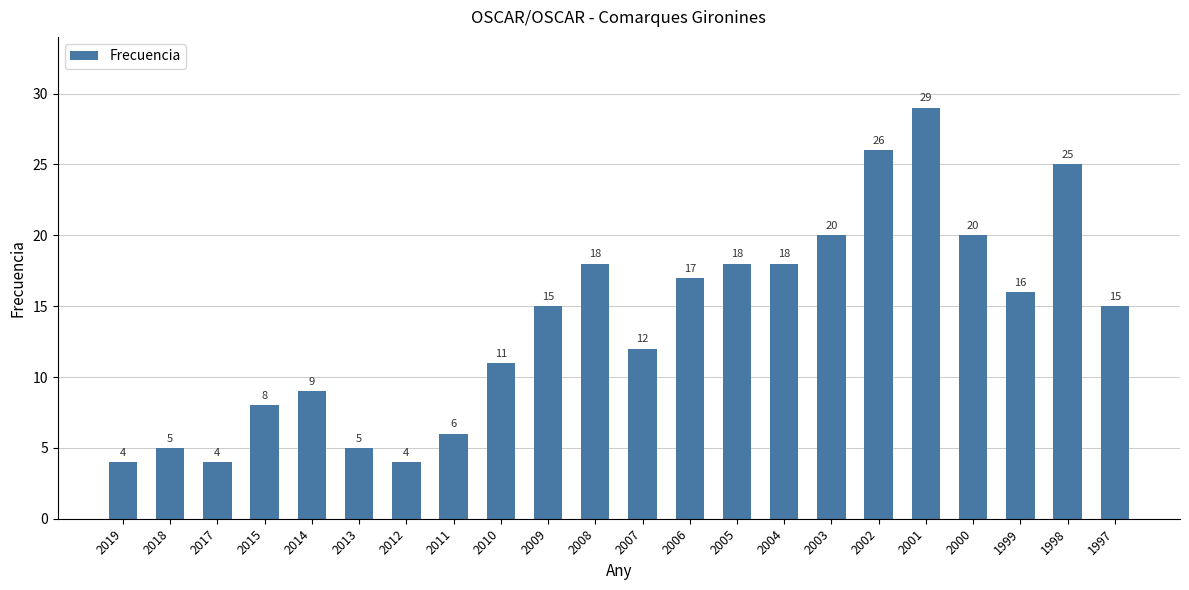

How many data points are less than 15?

10